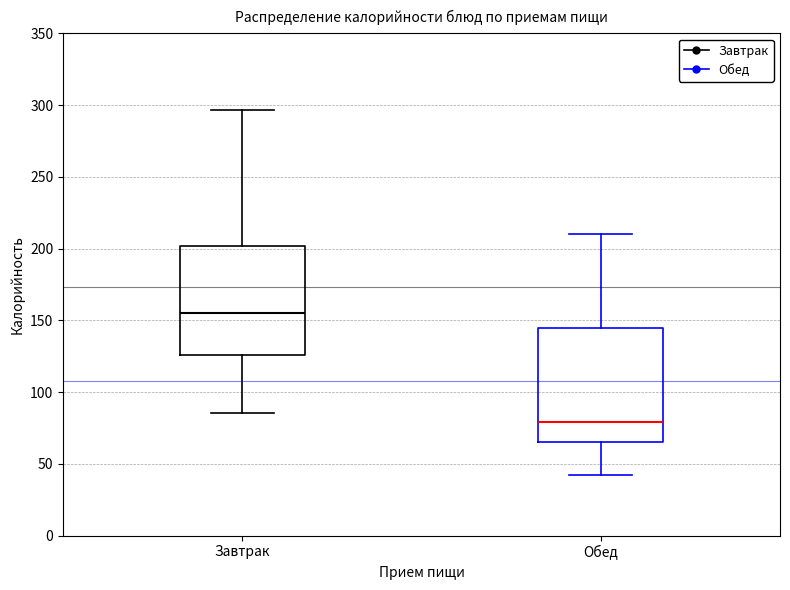

Where does the lower whisker of the box for Обед end on the y-axis? The values are not printed on the chart, so give them approximately, as read against the axis.

40